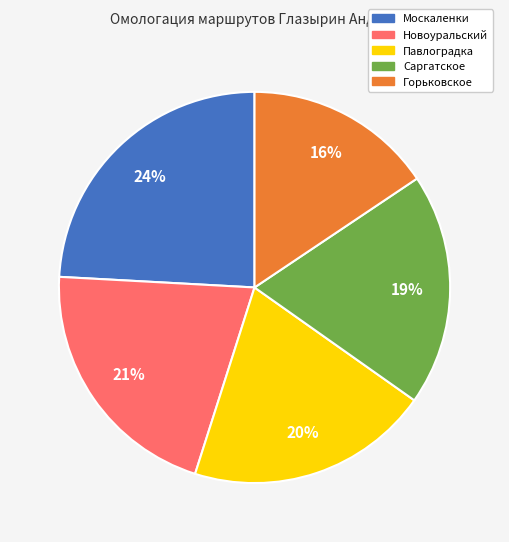

The Новоуральский slice represents 21% of the pie. True or false?

True